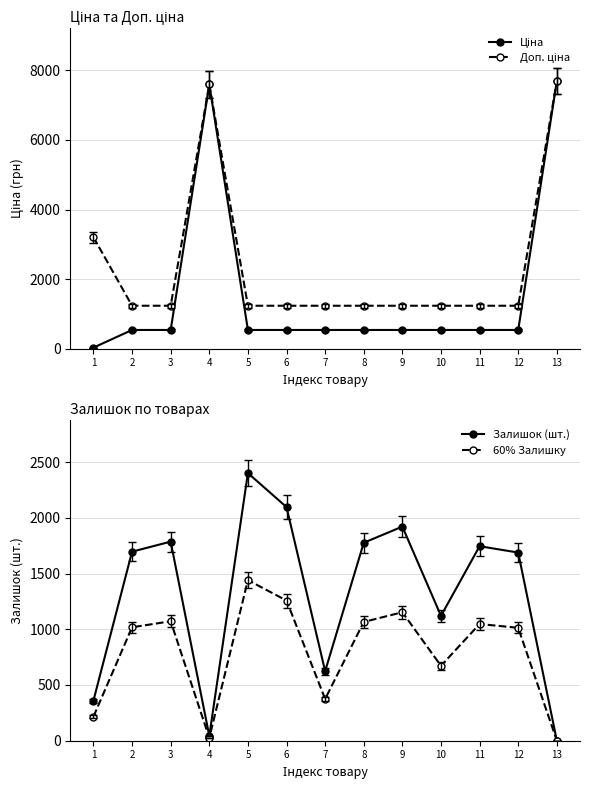

Which series has the largest range (max minus min)?

Ціна